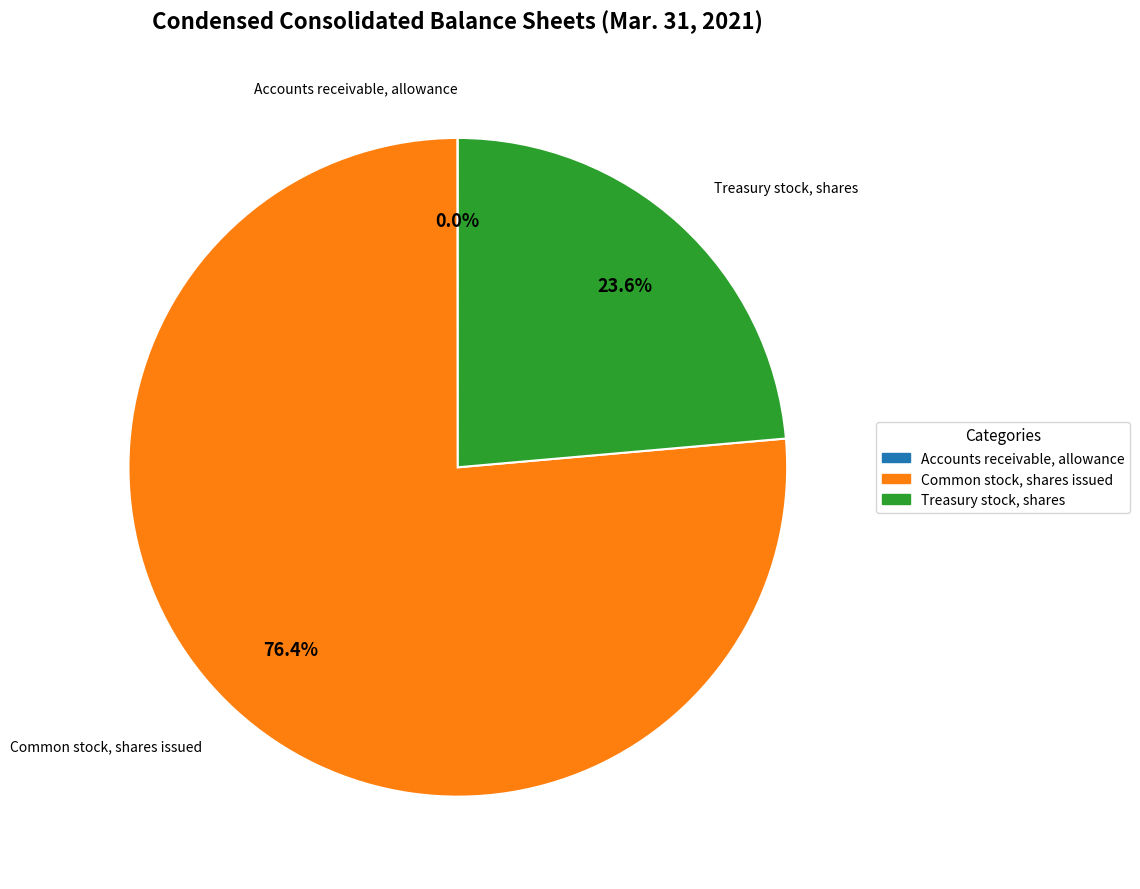

What portion of the pie excludes Common stock, shares issued?

23.6%